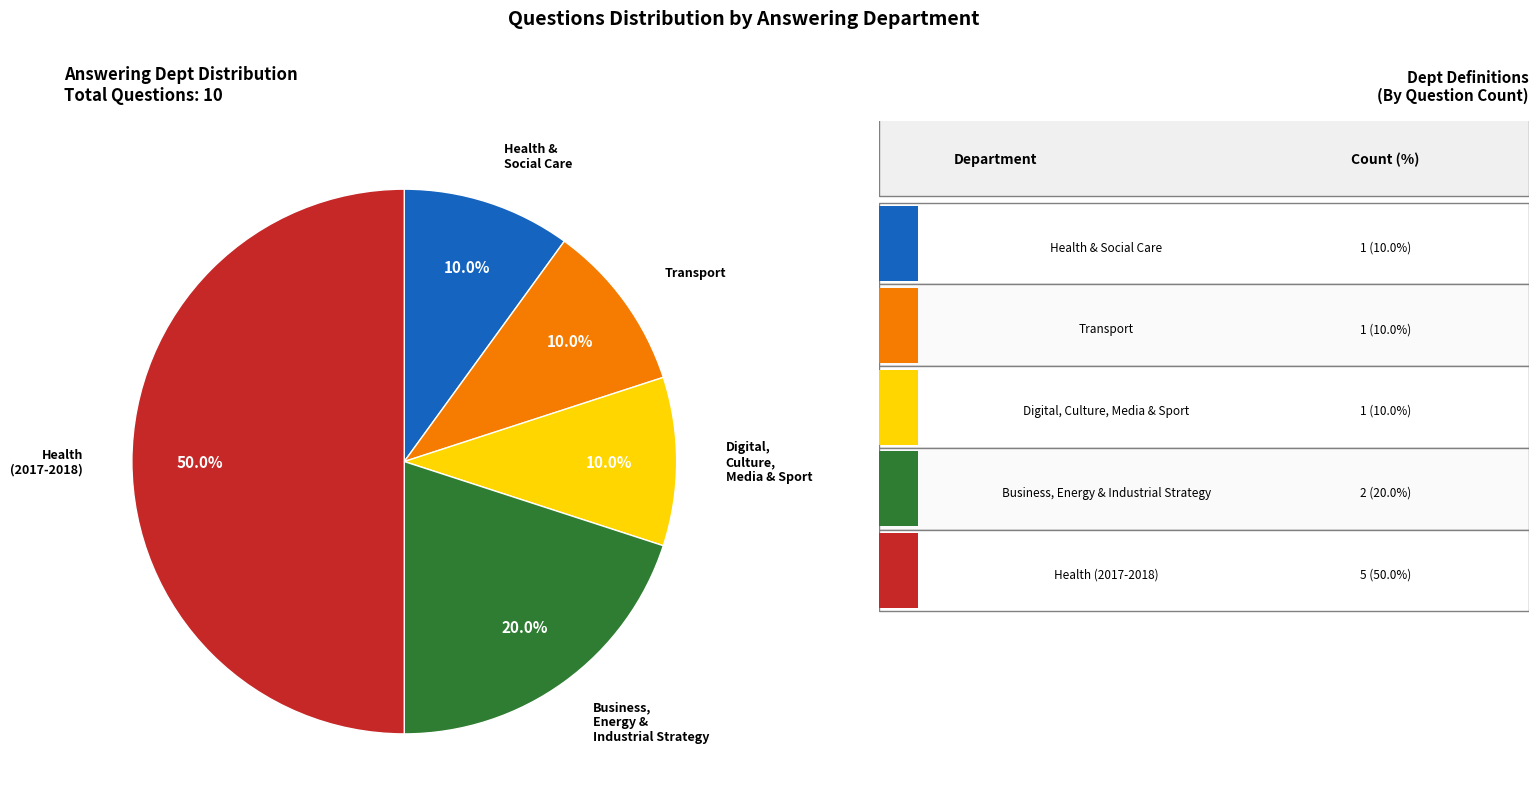

Rank the categories by value from lowest to highest.

Health and Social Care, Transport, Digital, Culture, Media and Sport, Business, Energy and Industrial Strategy, Health (2017-2018)